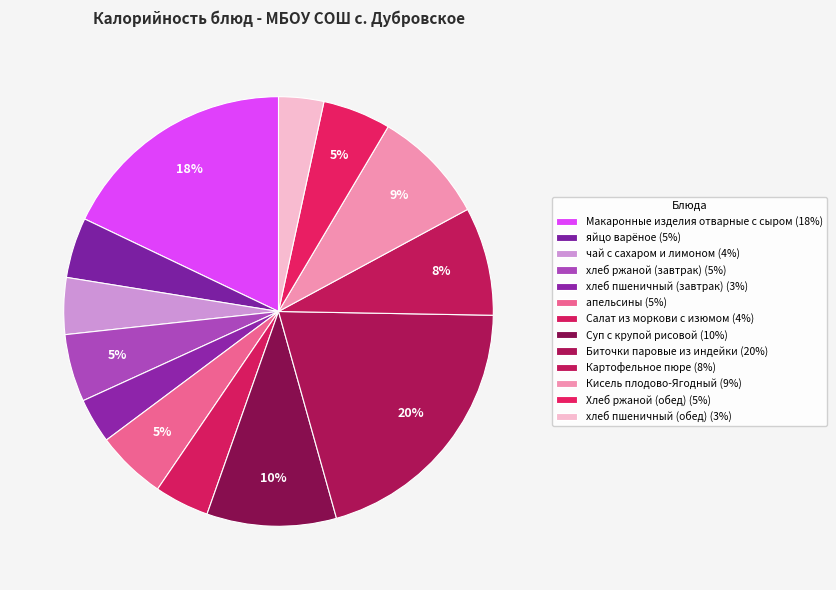

What is the largest slice in the pie chart?

Биточки паровые из индейки